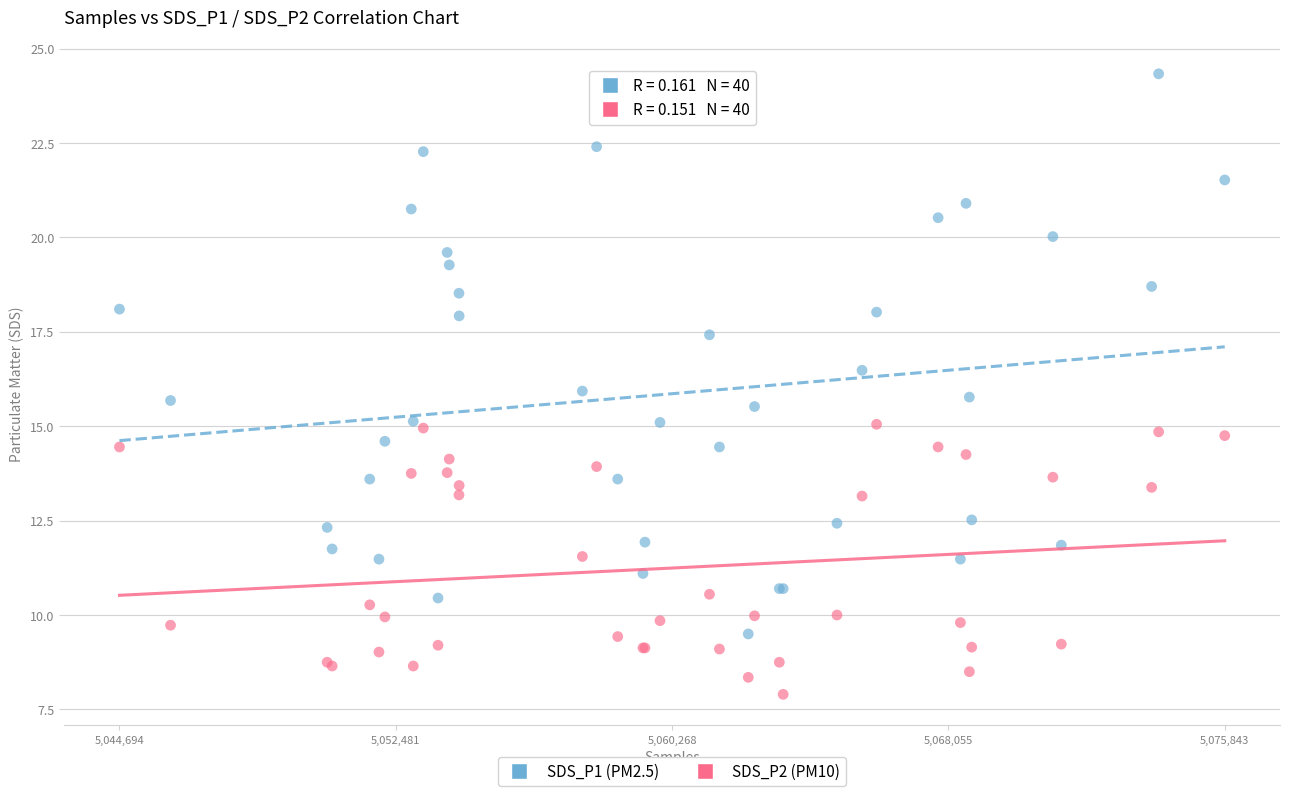

Which series contains the highest Y value?

SDS_P1 (PM2.5)